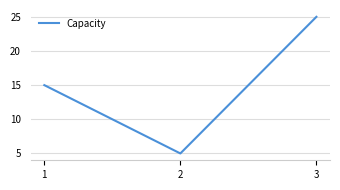

What is the difference between the maximum and minimum values?

20